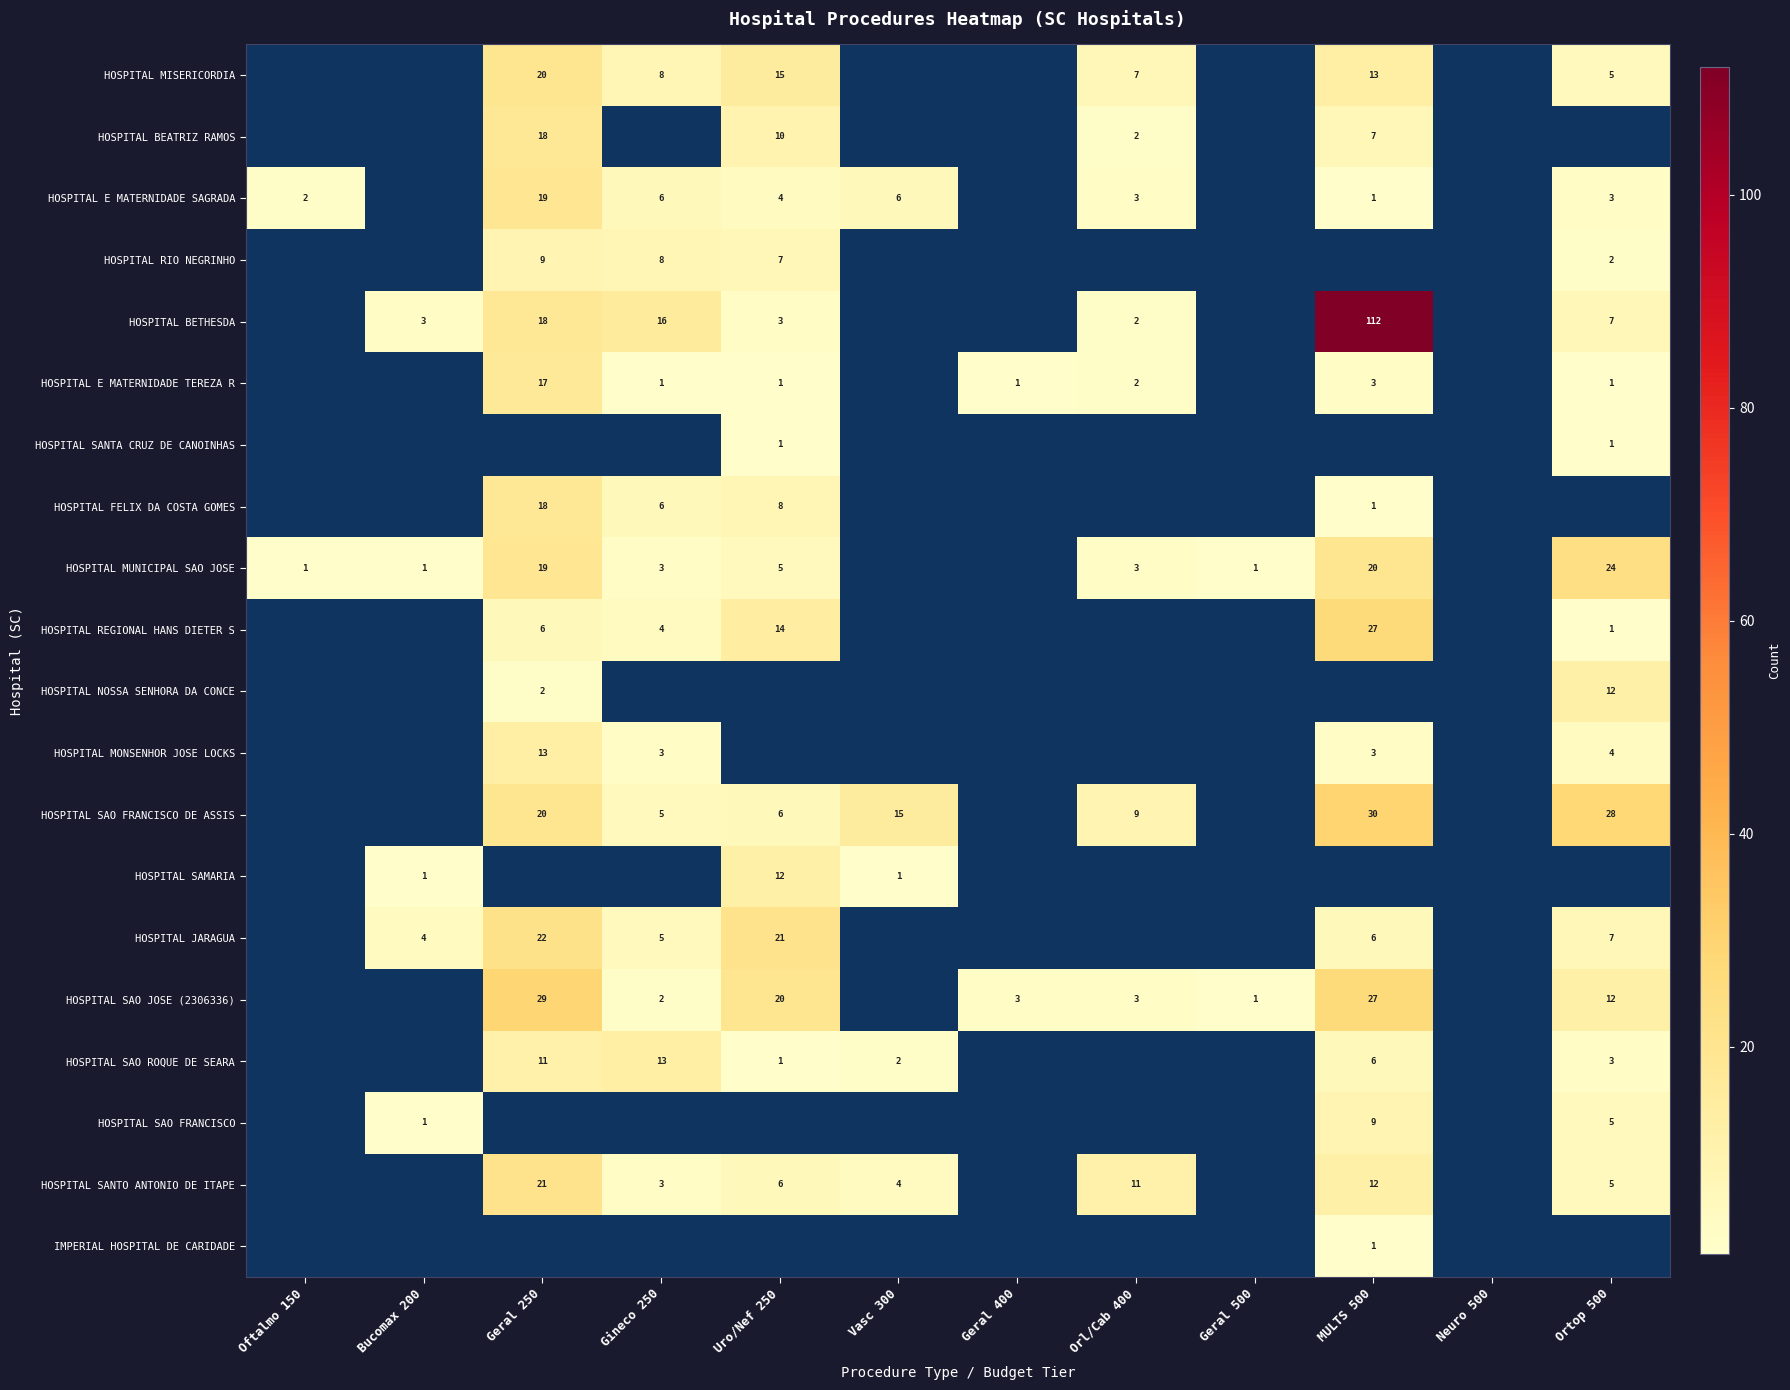

The HOSPITAL SANTO ANTONIO DE ITAPE series shows 19 at MULTS 500. True or false?

False